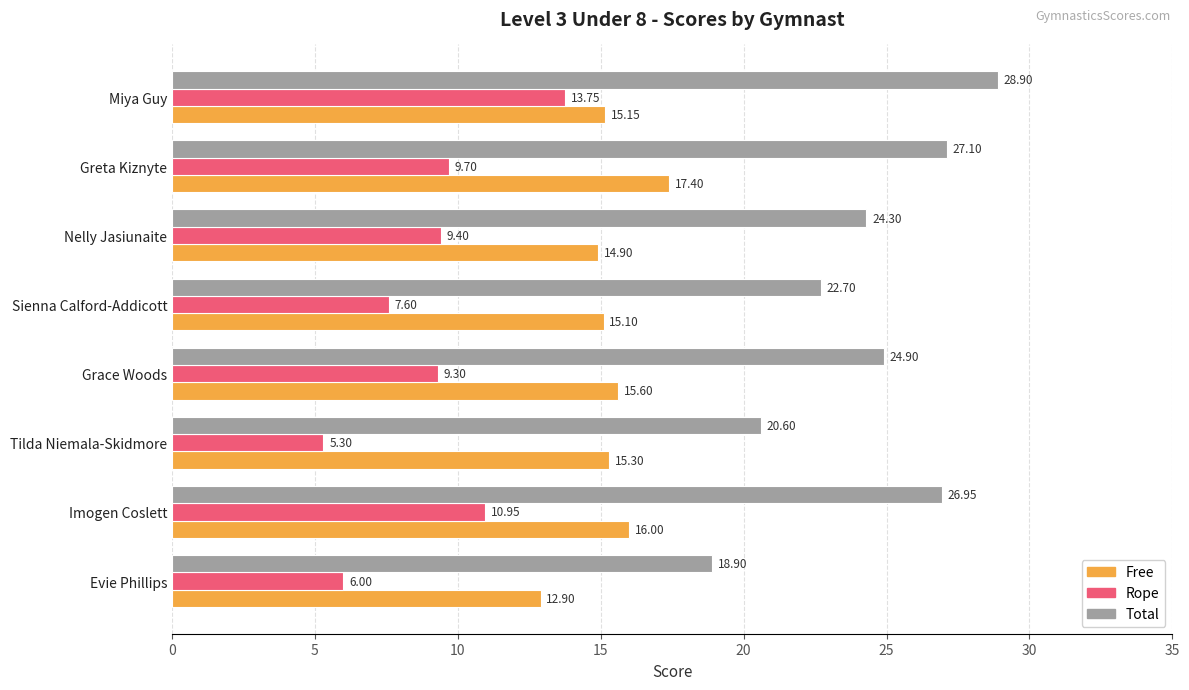

What is the spread (max minus min) of values at Tilda Niemala-Skidmore?

15.3